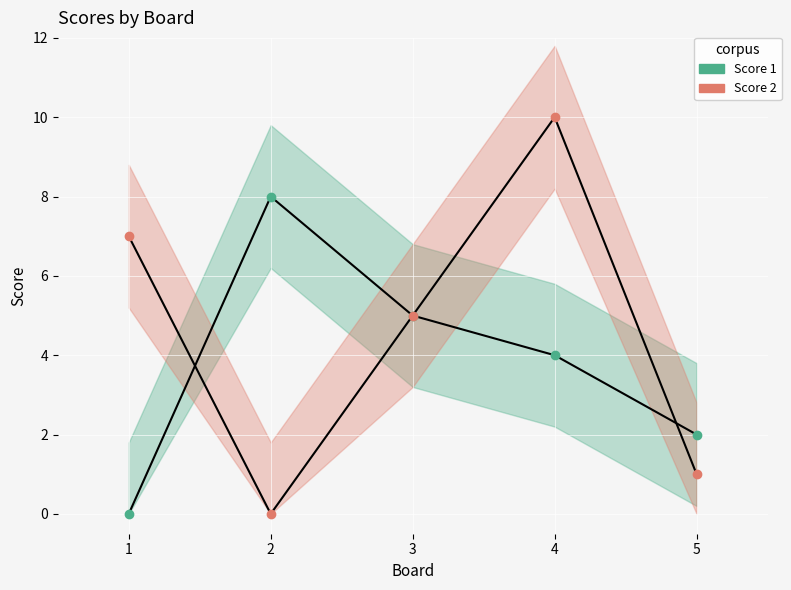

How many lines are shown in the chart?

2